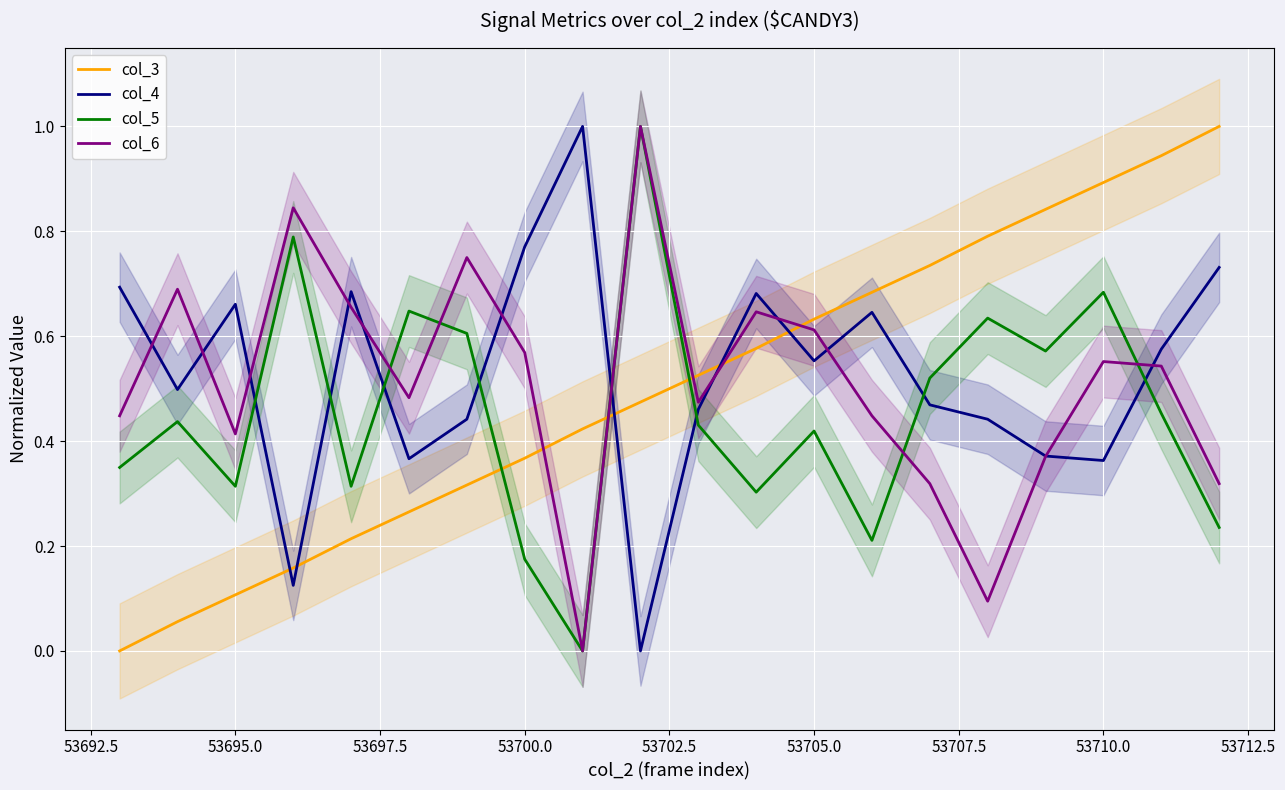

What are all the series names shown in the legend?

col_3, col_4, col_5, col_6